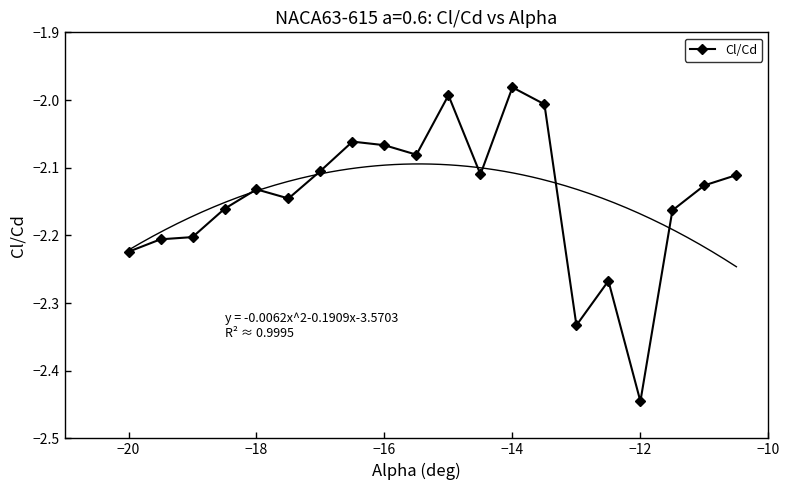

True or false: Cl/Cd has more than 0 points higher than both neighbors.

True